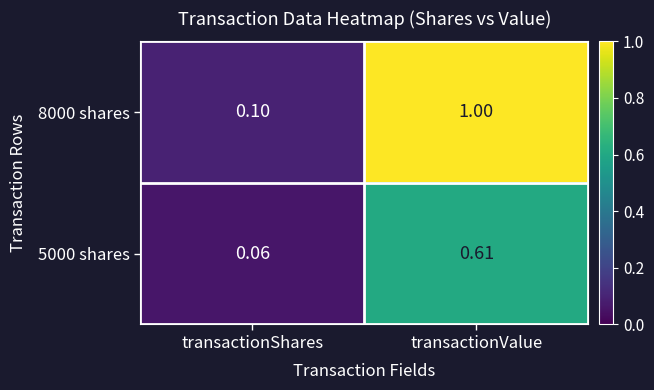

Rank the series at transactionShares from lowest to highest value.

5000 shares, 8000 shares